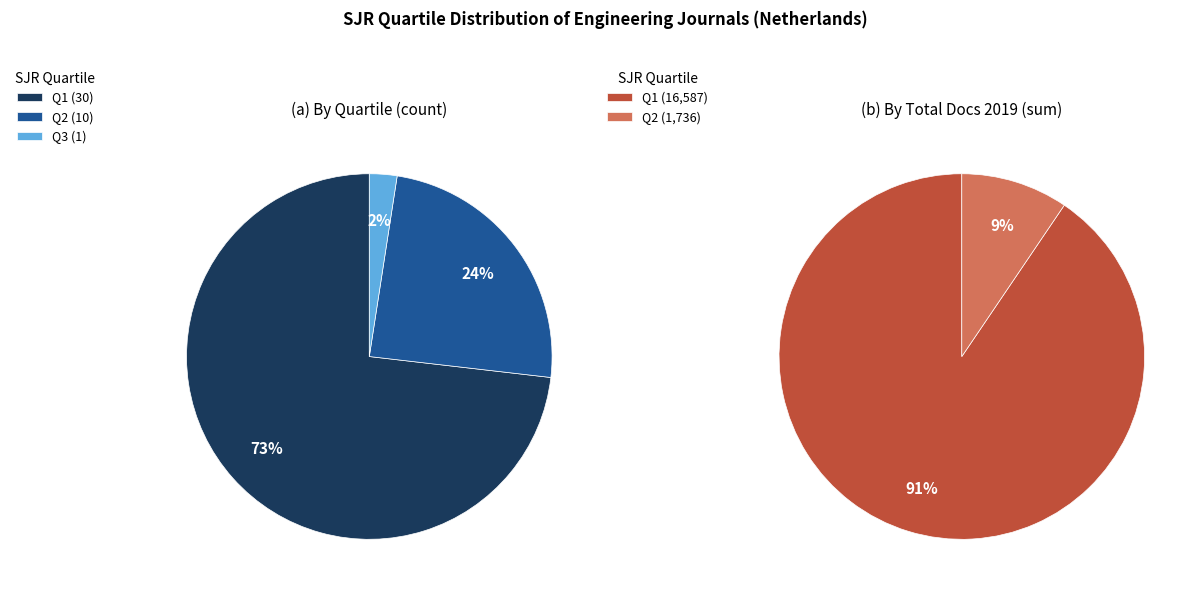

What percentage do Q2 and Q1 together represent?

97.6%